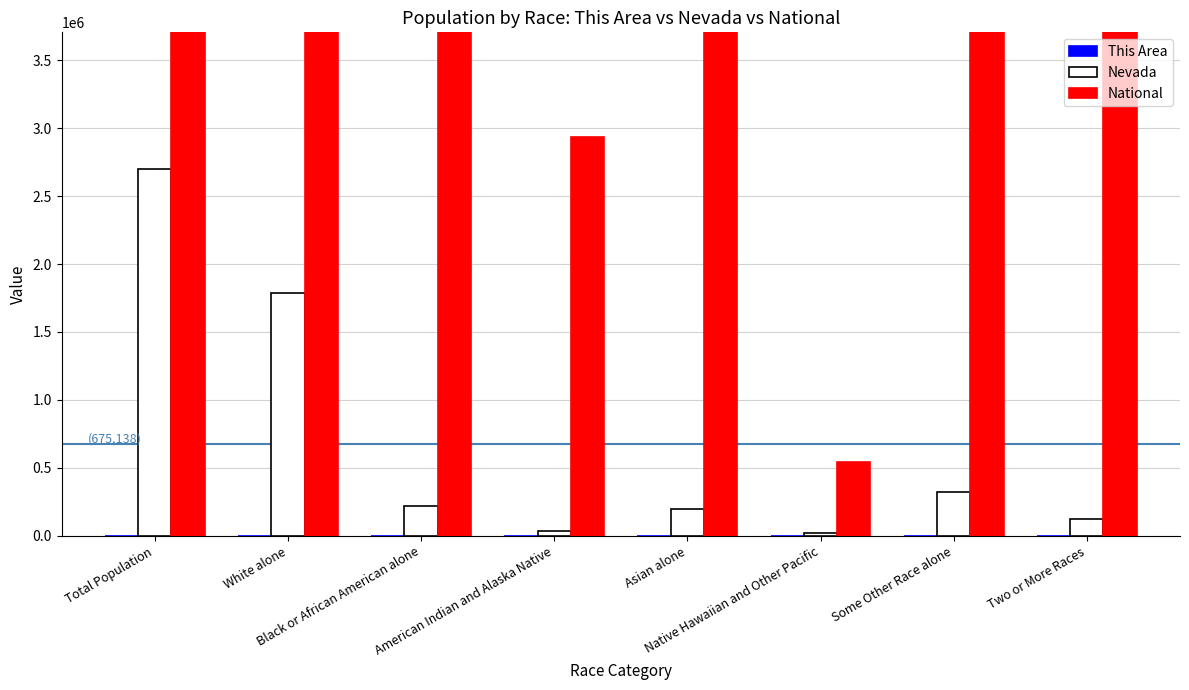

What is the maximum value shown in the chart?

308745538